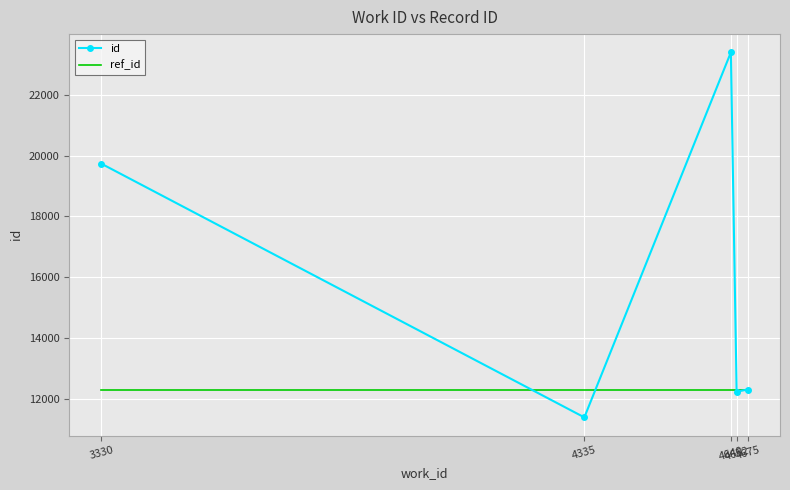

Reading right to left, transcribe all the data shown in this chart.

id: 12307	12234	23399	11390	19734
ref_id: 12307	12307	12307	12307	12307